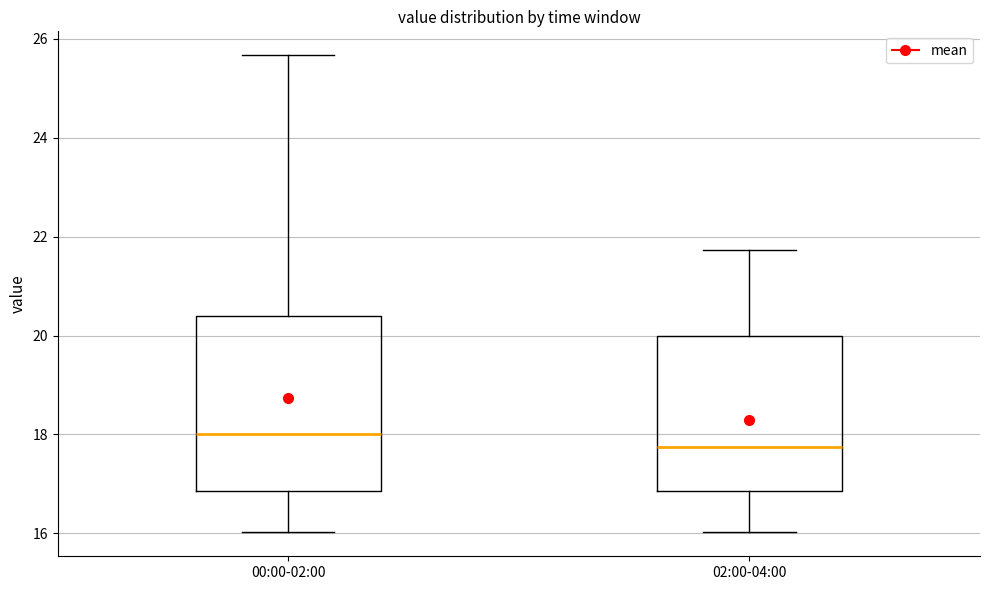

Comparing the boxes themselves (not the whiskers), which one is the tallest?

00:00-02:00